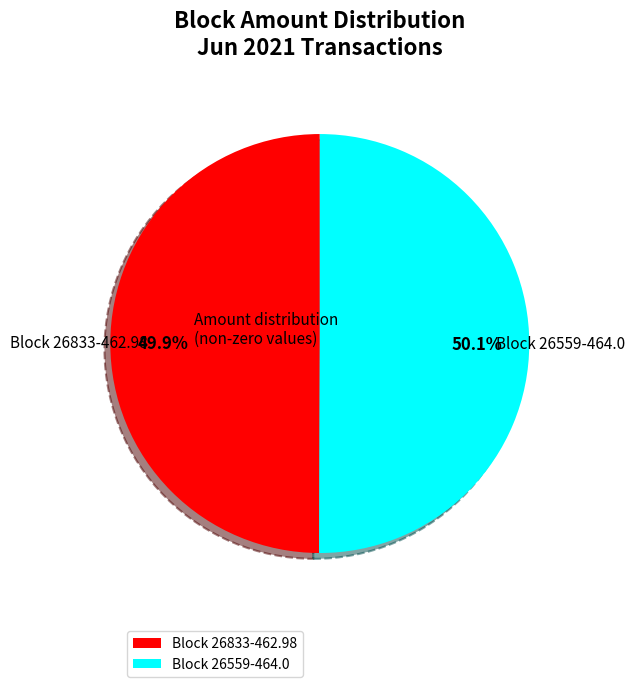

Approximately how many times larger is the value at Block 26559-464.0 compared to Block 26833-462.98?

1.0